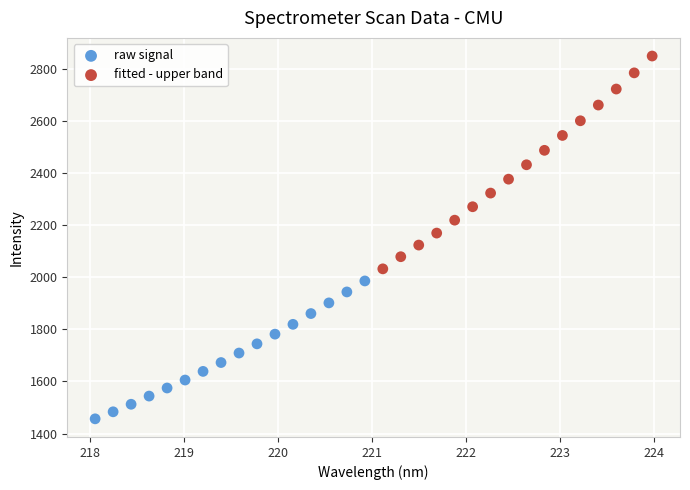

Which series has the largest Y range (max minus min)?

fitted - upper band